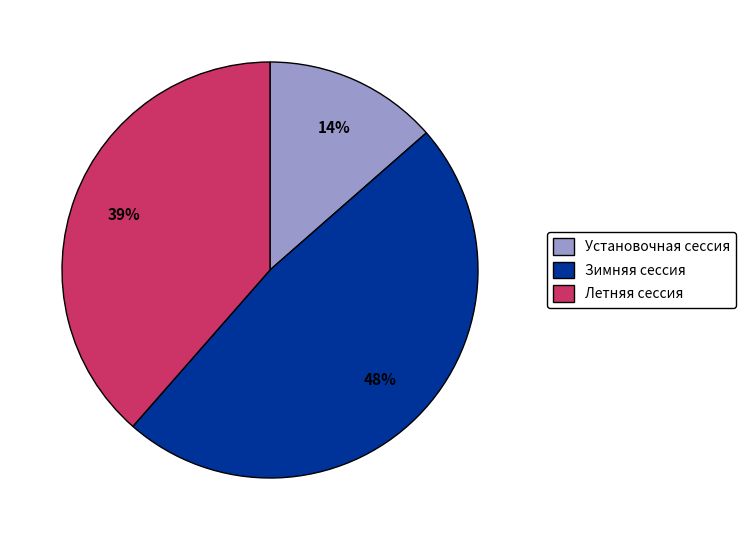

Do Летняя сессия and Зимняя сессия together represent more than half of the pie?

Yes